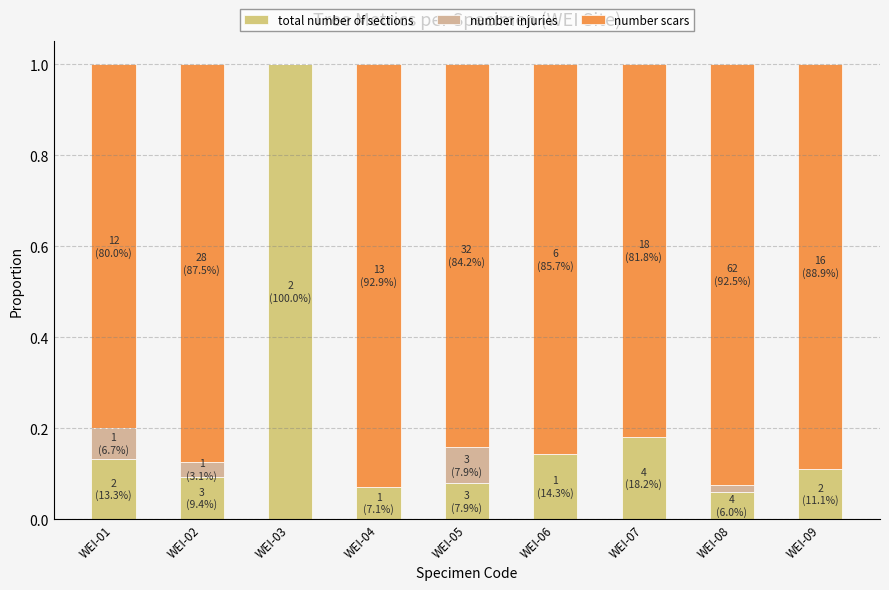

What are all the series names shown in the legend?

total number of sections, number injuries, number scars